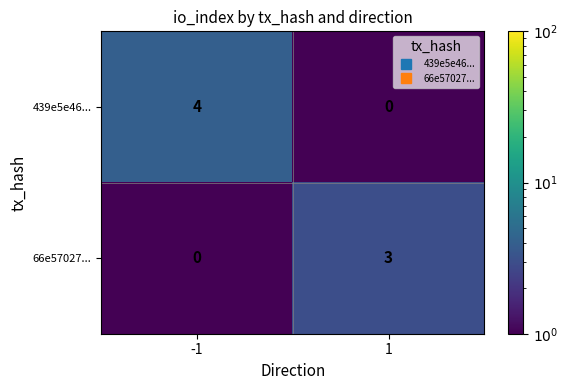

The 439e5e46... series shows 2 at -1. True or false?

False